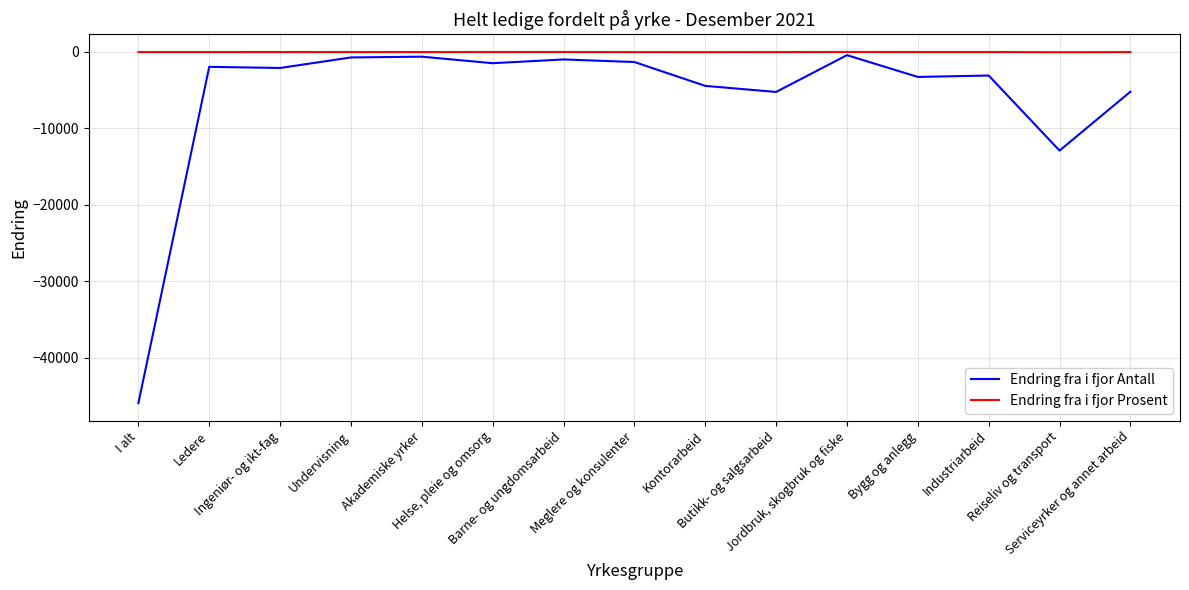

Which series has the largest total across all categories?

Endring fra i fjor Prosent